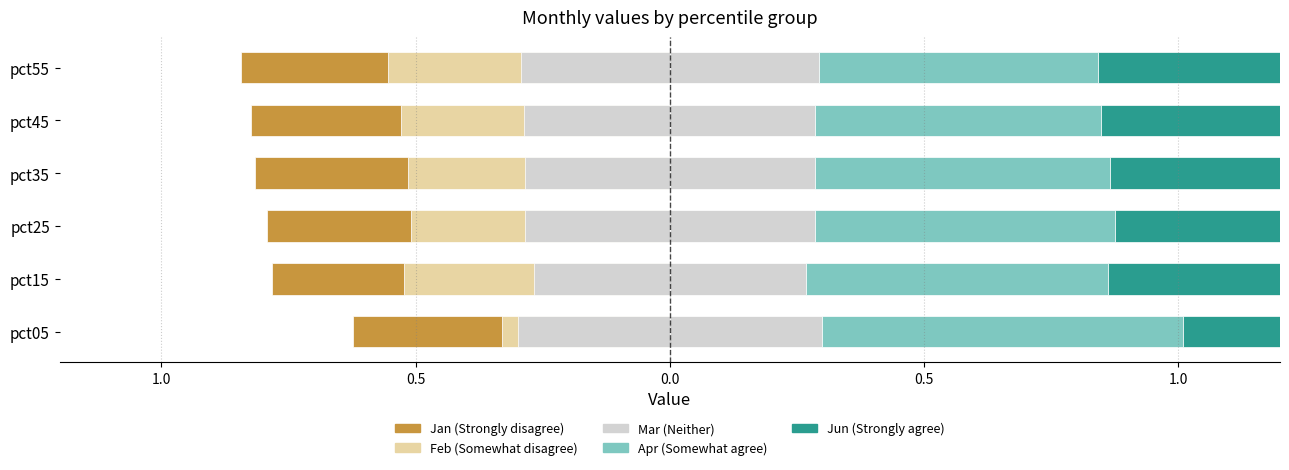

Count the Apr values in the range 0 to 1.

6